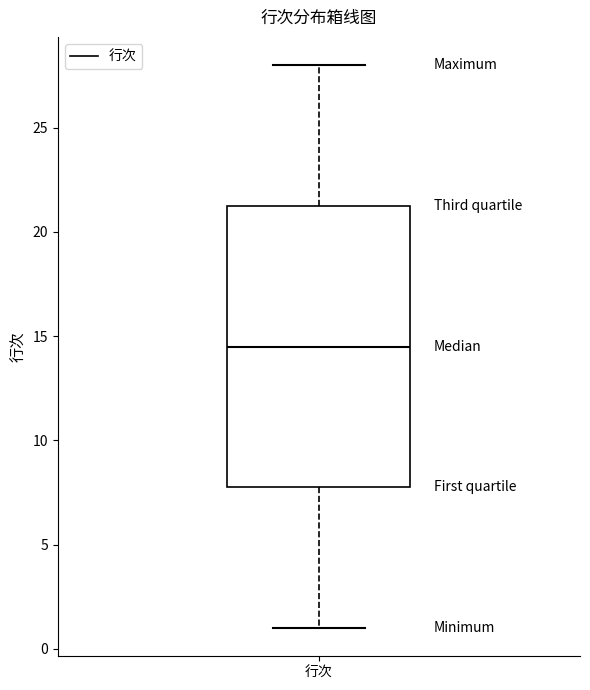

Where does the upper whisker of the box for 行次 end on the y-axis? The values are not printed on the chart, so give them approximately, as read against the axis.

28.0